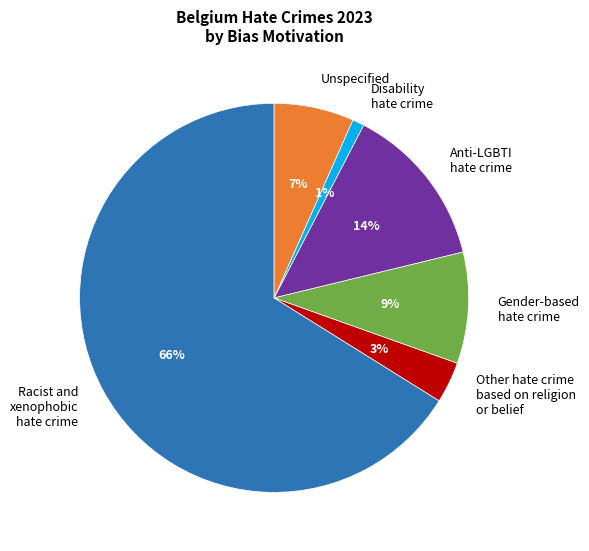

Is there any slice that represents more than half of the pie?

Yes